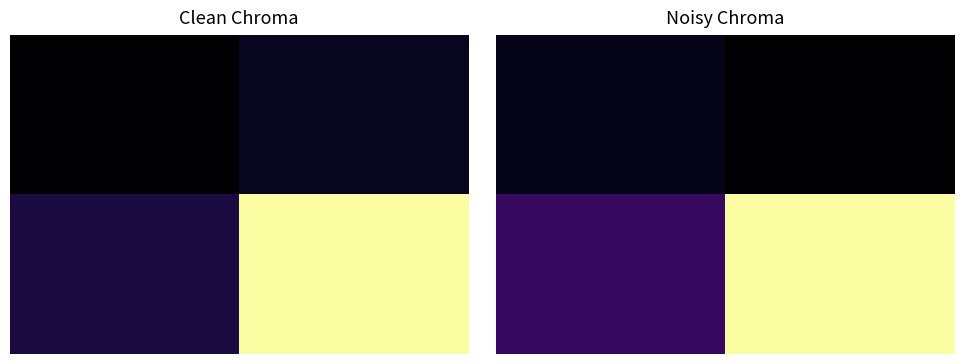

At how many categories does at least one series exceed 0?

2